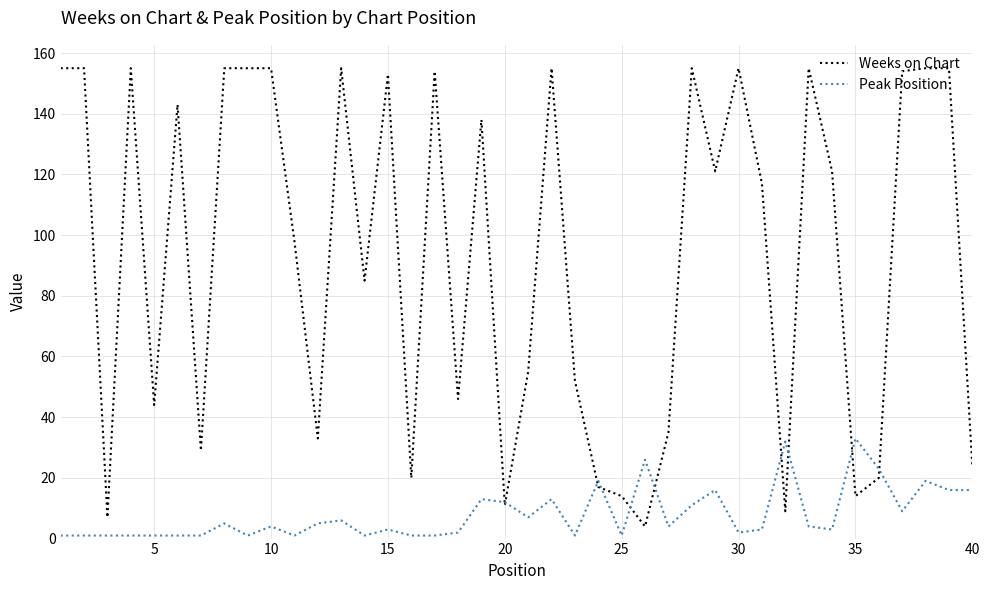

What is the highest value of the Peak Position series?

33